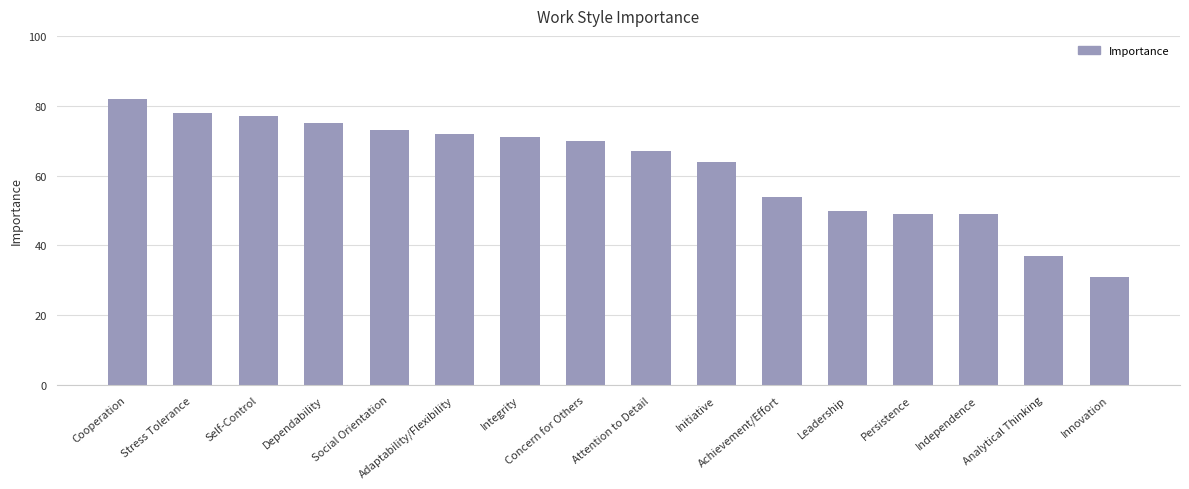

What position from the right is Dependability?

13